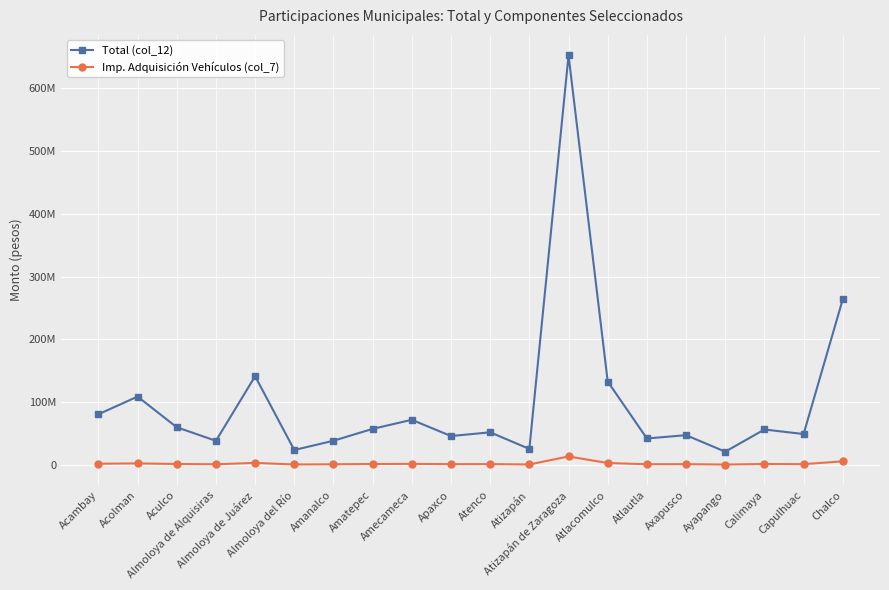

True or false: Imp. Adquisición Vehículos (col_7) and Total (col_12) cross at least once.

False